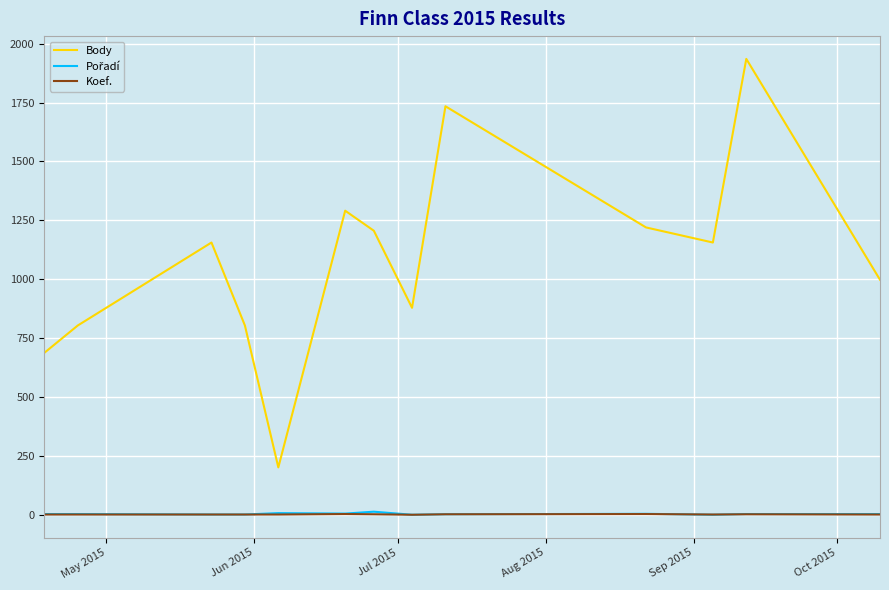

Which series has the largest range (max minus min)?

Body